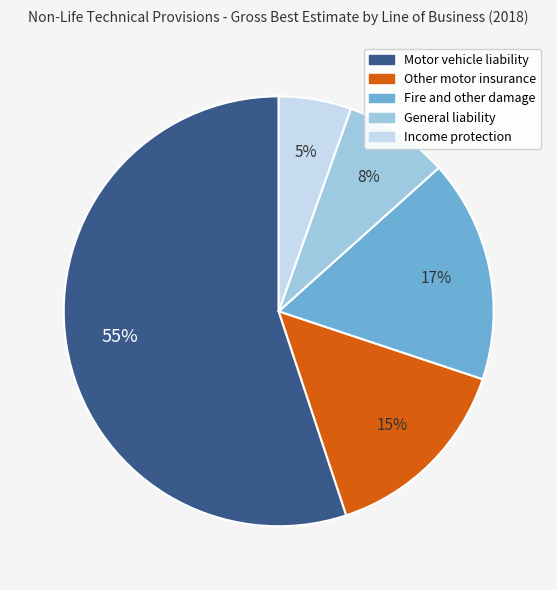

To the nearest percent, what is the difference between the Motor vehicle liability and Income protection slice percentages?

50%